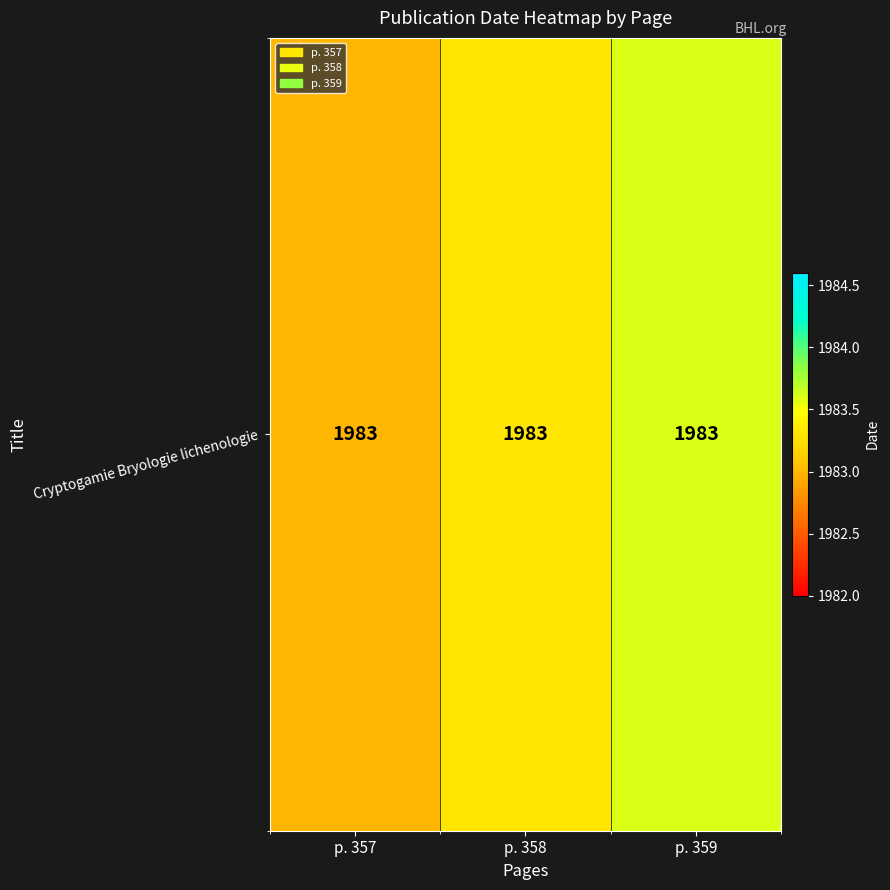

At which category does the chart reach its minimum across all series?

p. 357